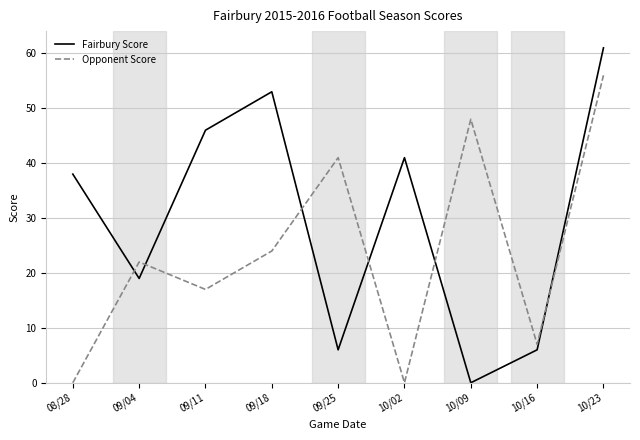

Rank the series by their maximum value, from highest to lowest.

Fairbury Score, Opponent Score